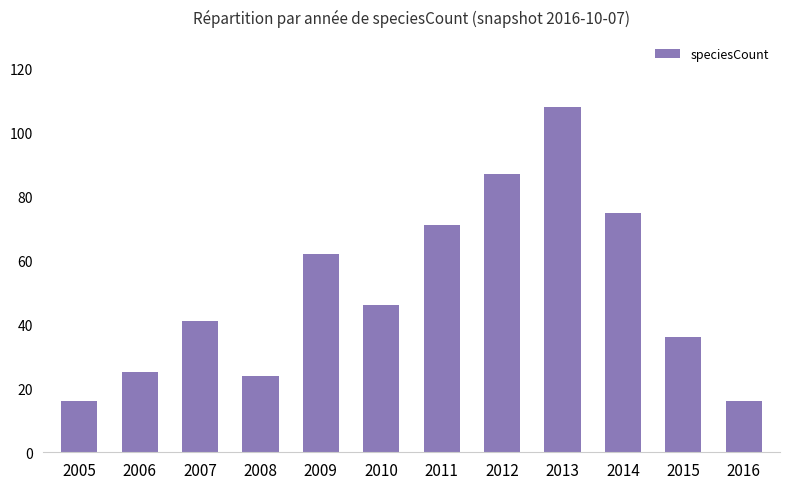

What is the average value?

51